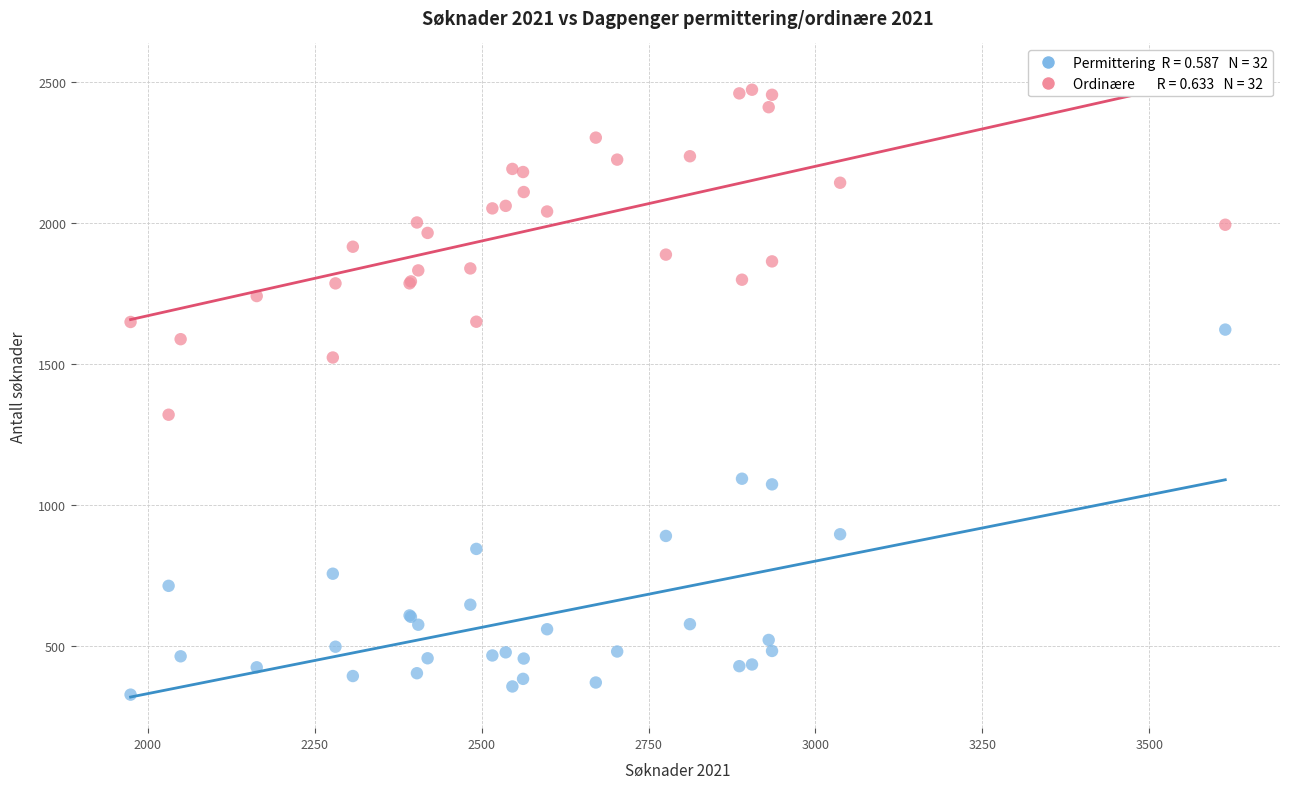

Across all series, what Y value is closest to 1399?

1319